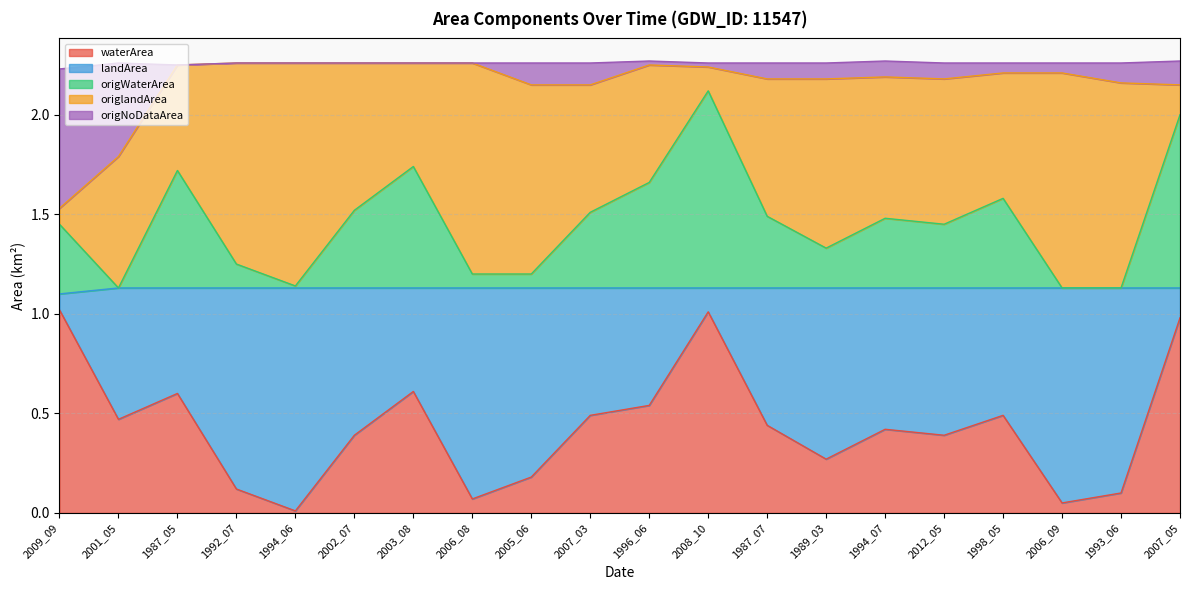

Which label corresponds to the largest value in the chart?

1994_06